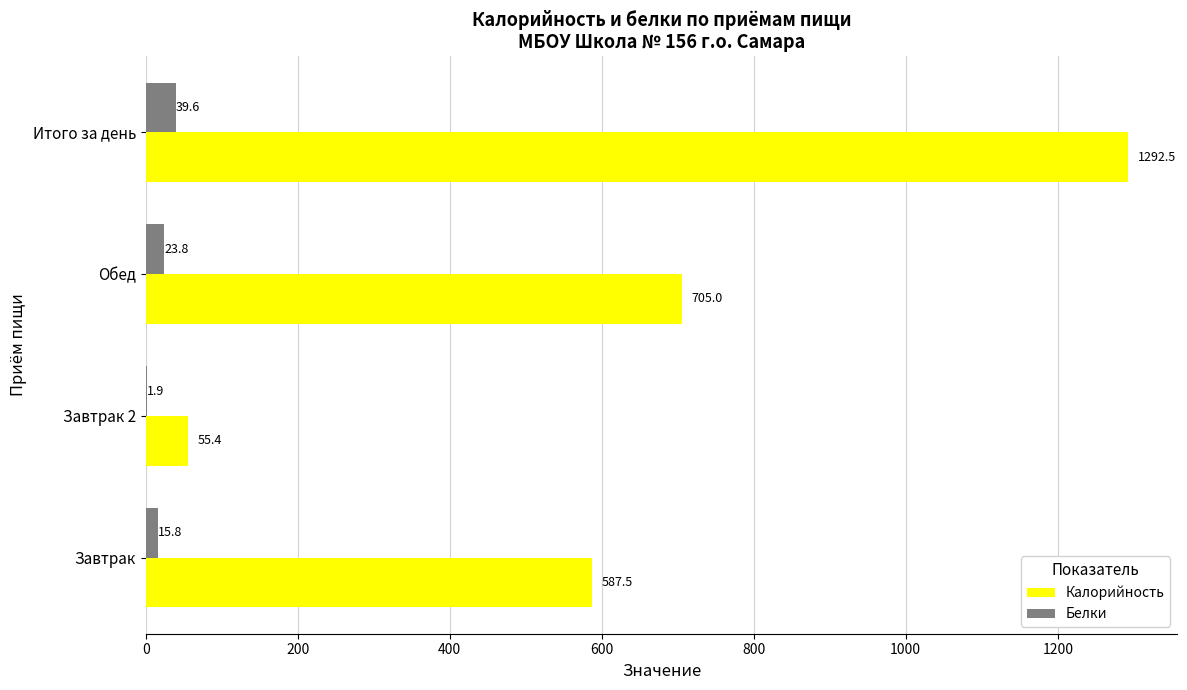

At which label is Калорийность closest to 673?

Обед